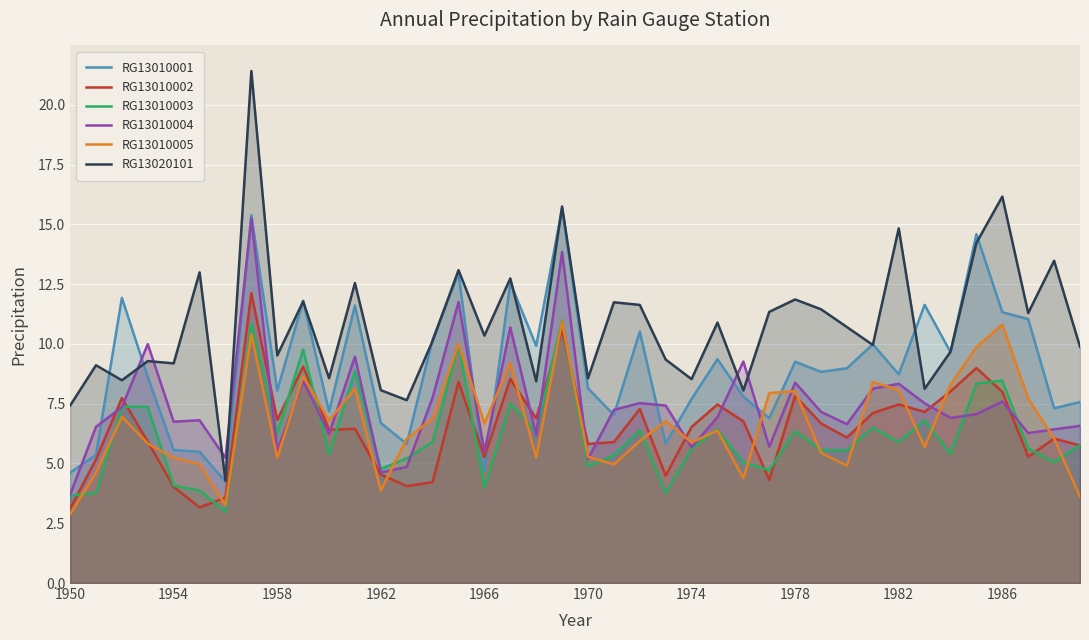

Is it true that RG13010003 equals 7.5 at 17?

True